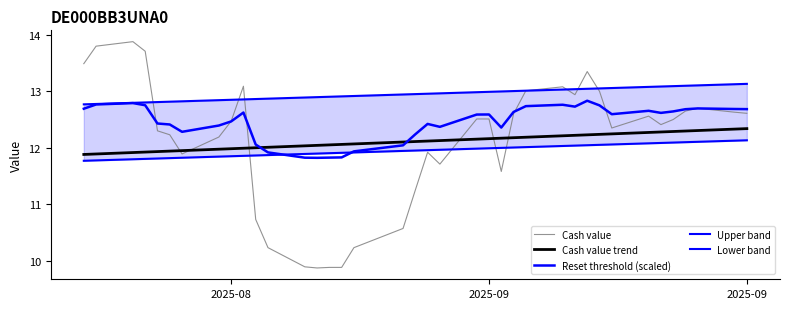

True or false: Lower band and Upper band intersect in this chart.

False